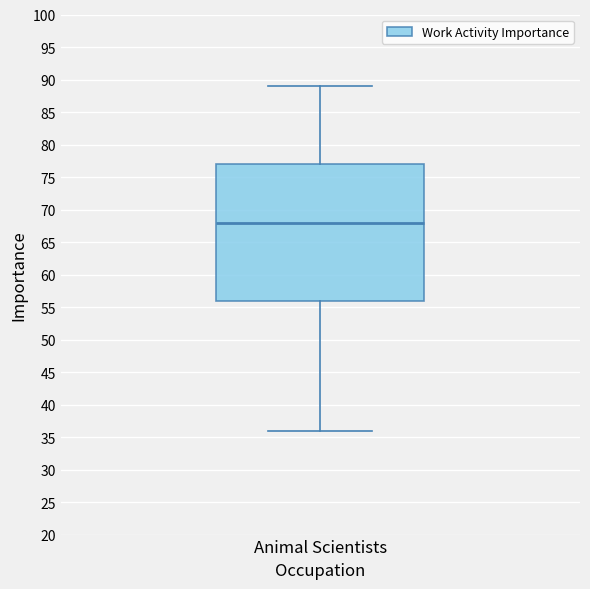

Where is the lower edge of the box for Animal Scientists on the y-axis? The values are not printed on the chart, so give them approximately, as read against the axis.

56